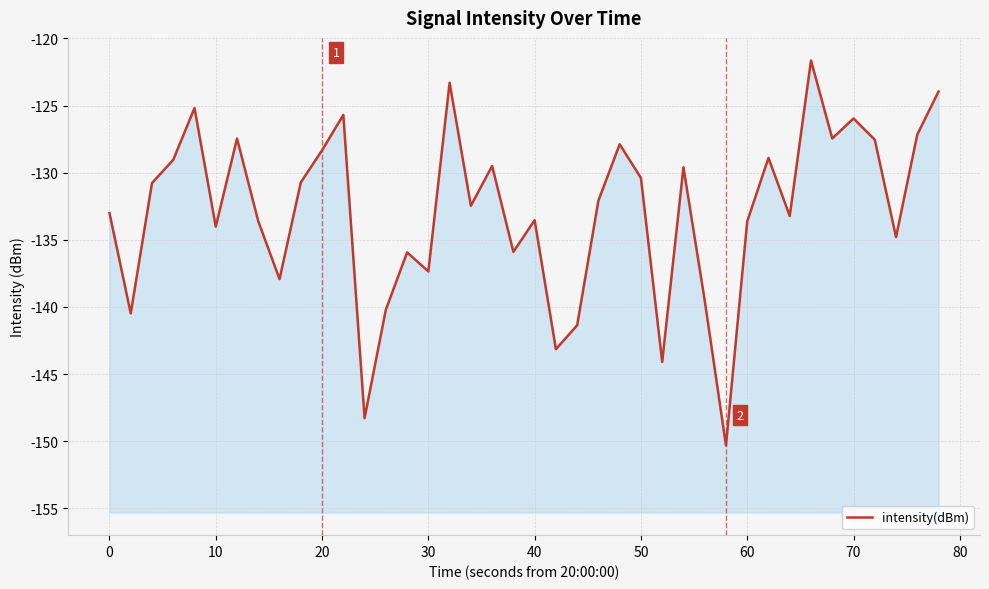

The value at 20 is -33.6. True or false?

False